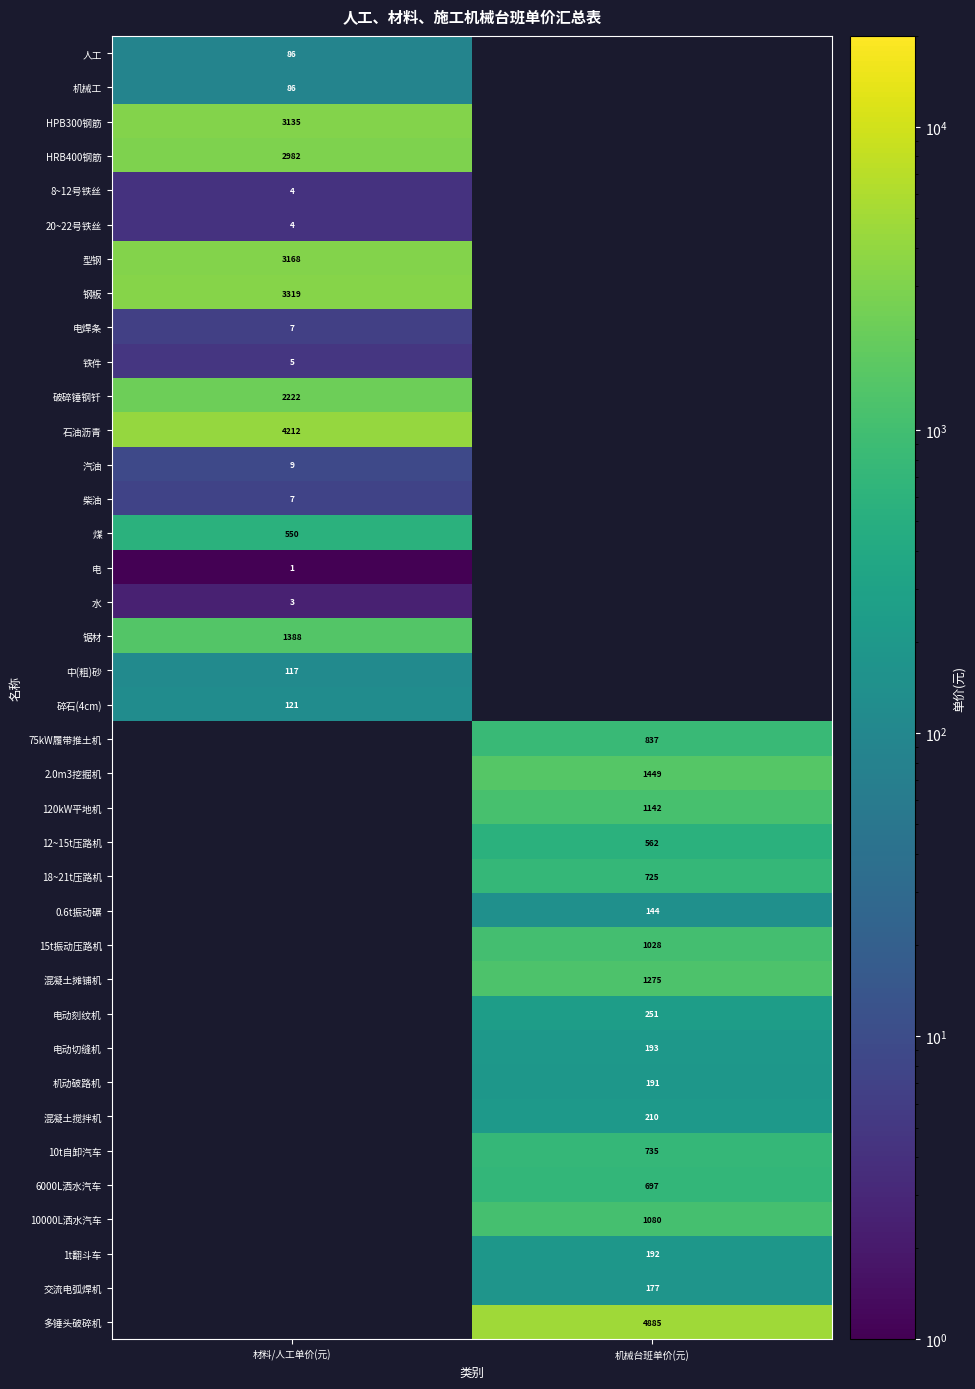

What value does the 电动切缝机 series have at 机械台班单价(元)?

193.3